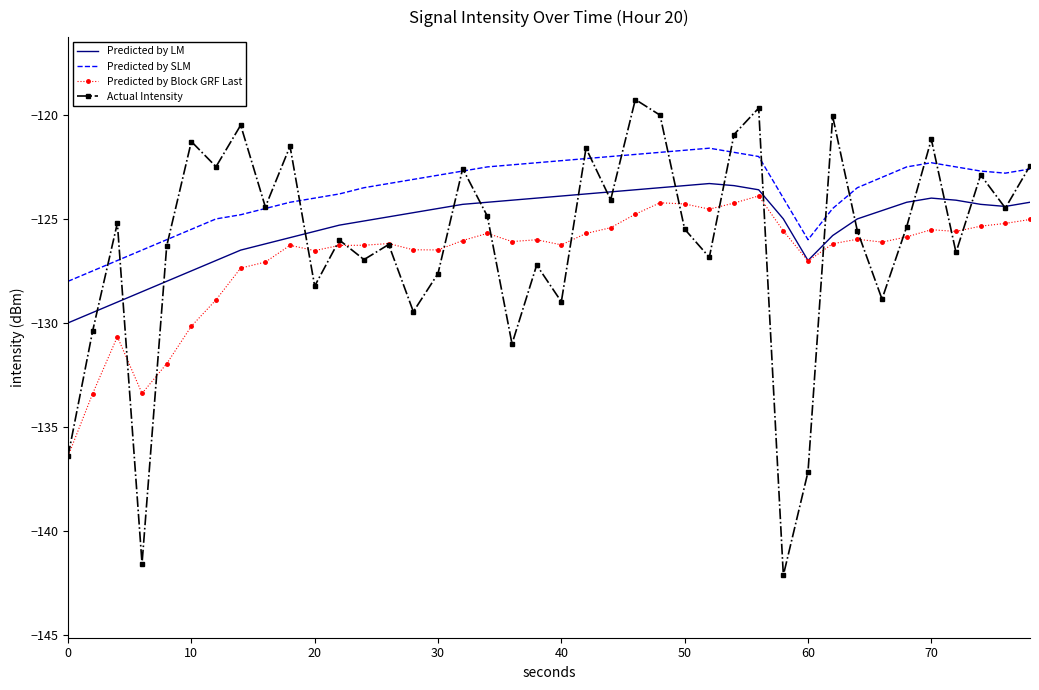

What is the maximum value shown in the chart?

-119.3